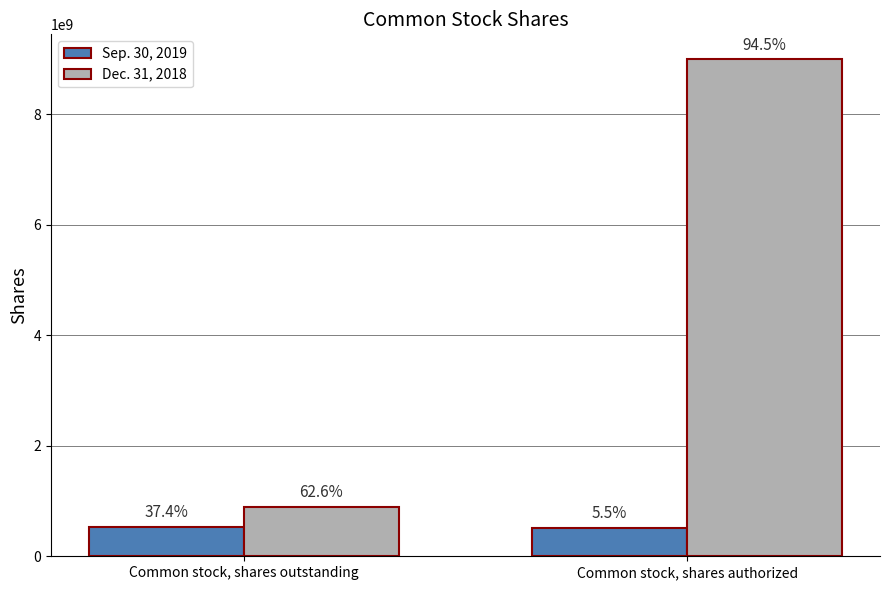

Between Common stock, shares outstanding and Common stock, shares authorized, which series saw the biggest shift?

Dec. 31, 2018